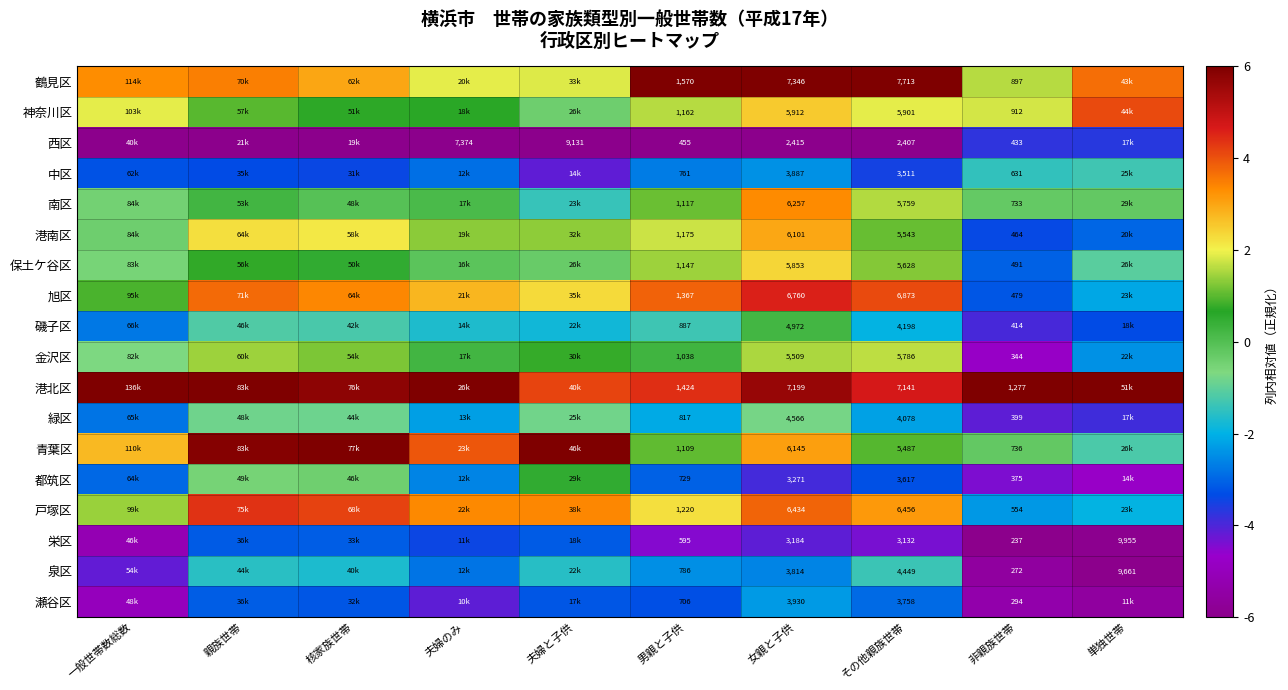

Between 男親と子供 and その他親族世帯, which series saw the biggest shift?

鶴見区